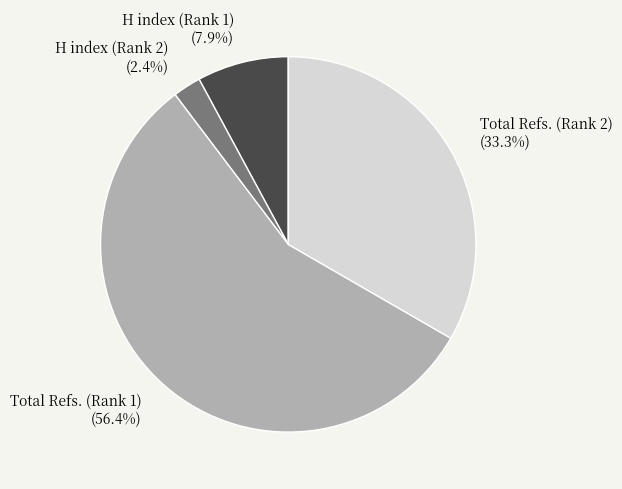

Rank the categories by value from highest to lowest.

Total Refs. (Rank 1), Total Refs. (Rank 2), H index (Rank 1), H index (Rank 2)